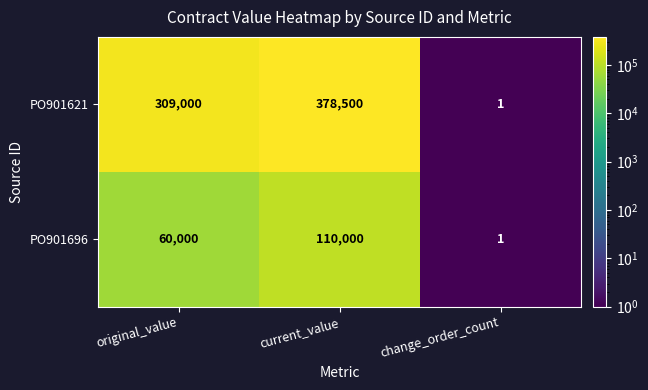

The PO901621 series shows 535818 at original_value. True or false?

False